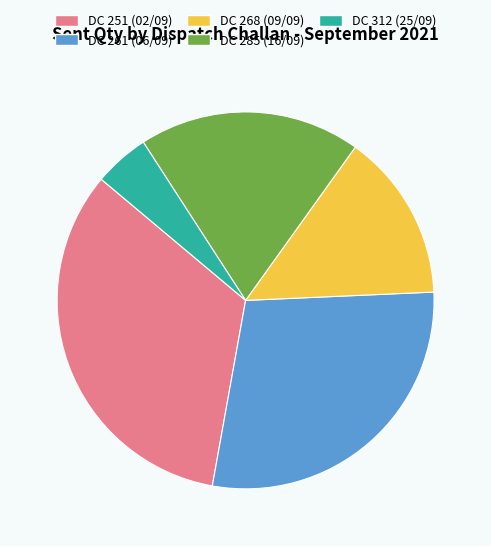

How many slices are in this pie chart?

5